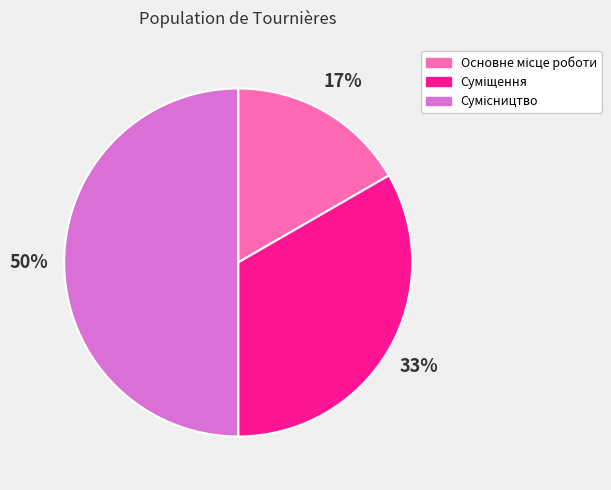

To the nearest percent, what is the average slice percentage?

33%